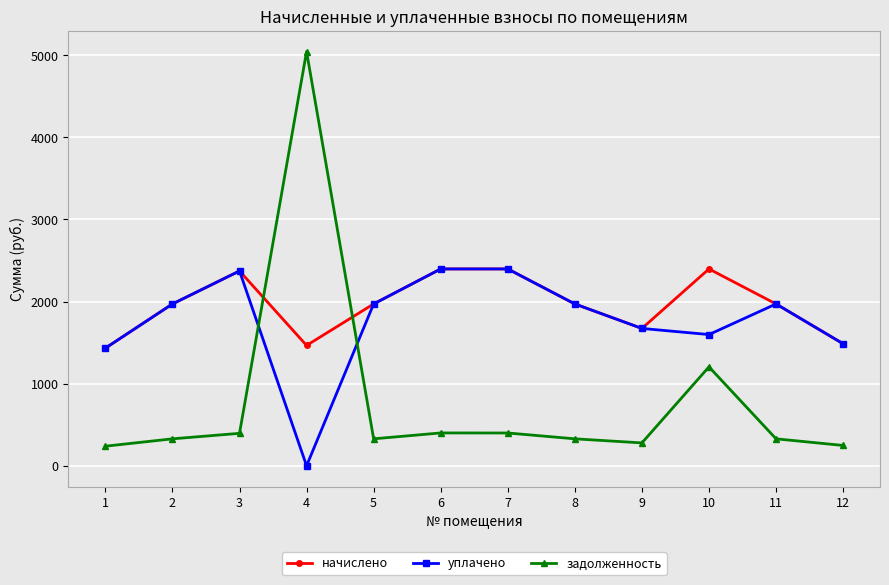

List the series in order of their overall mean, lowest first.

задолженность, уплачено, начислено